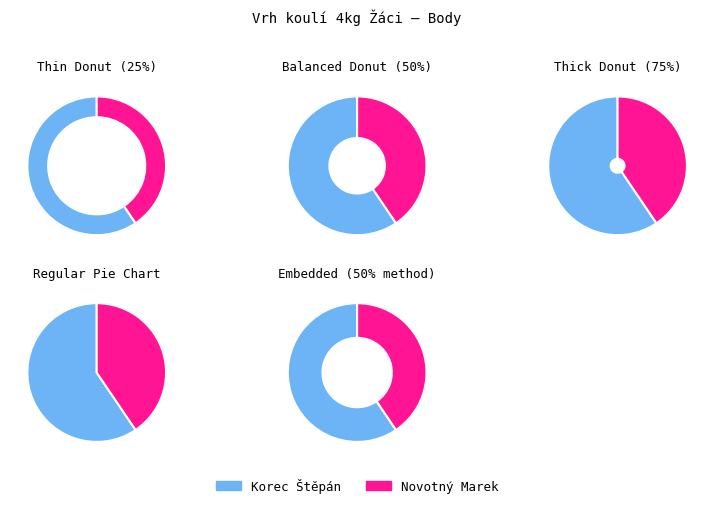

Count the number of slices in the pie.

2